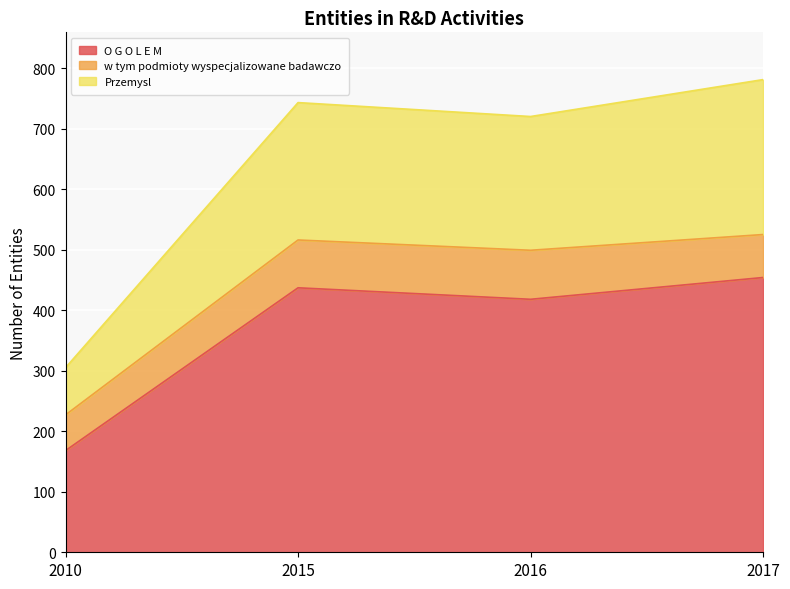

True or false: O G O L E M has more than 0 points higher than both neighbors.

True